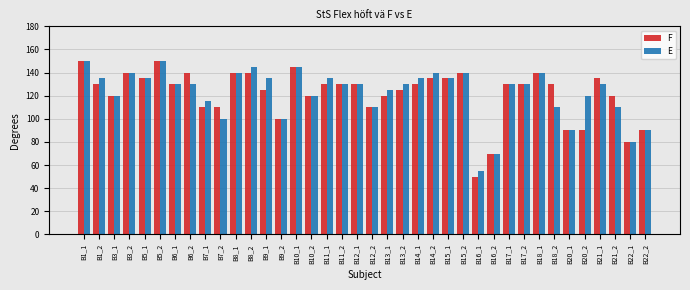

What is the total value across all series at B20_1?

180